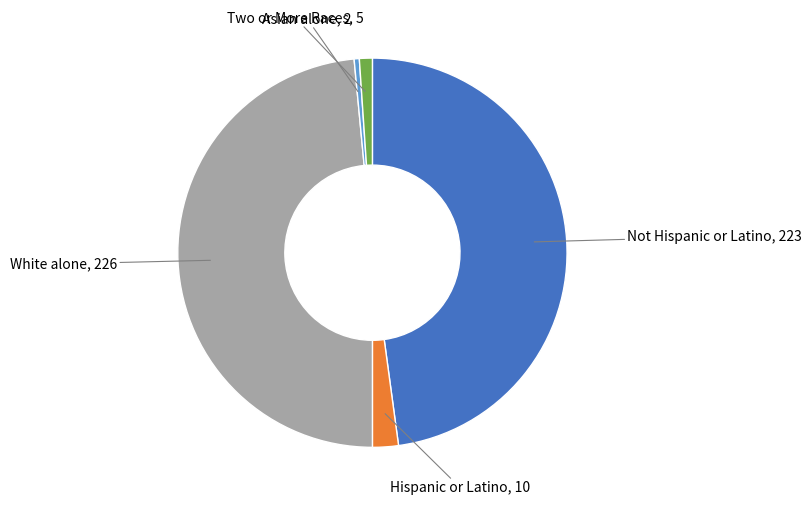

True or false: Two or More Races accounts for 9% of the total.

False